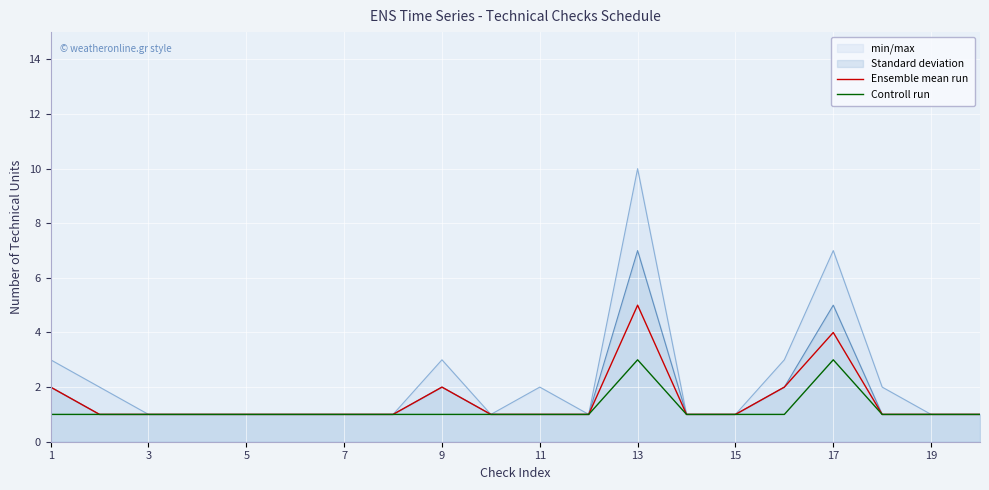

True or false: Ensemble mean run has a value of 2 at 17.

False